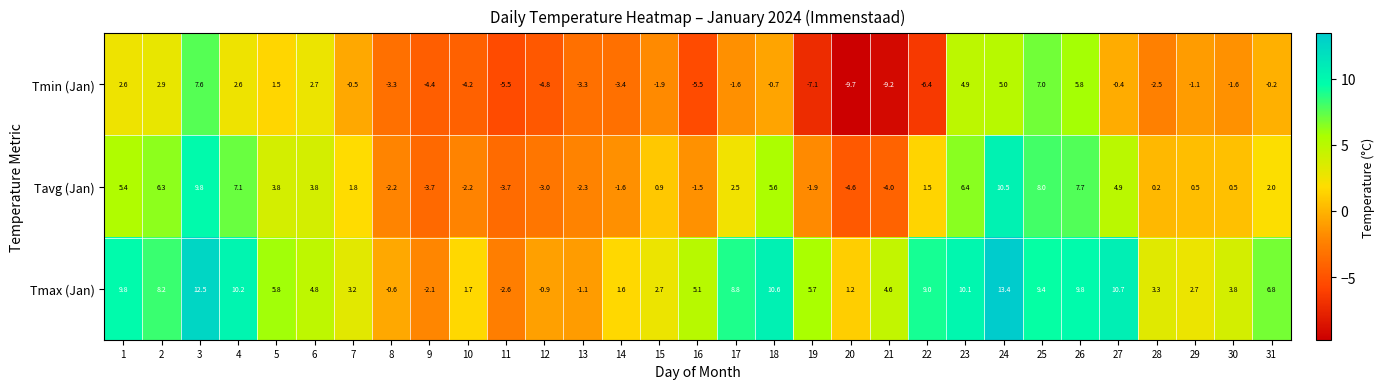

Read the Tavg (Jan) value at 9.

-3.7